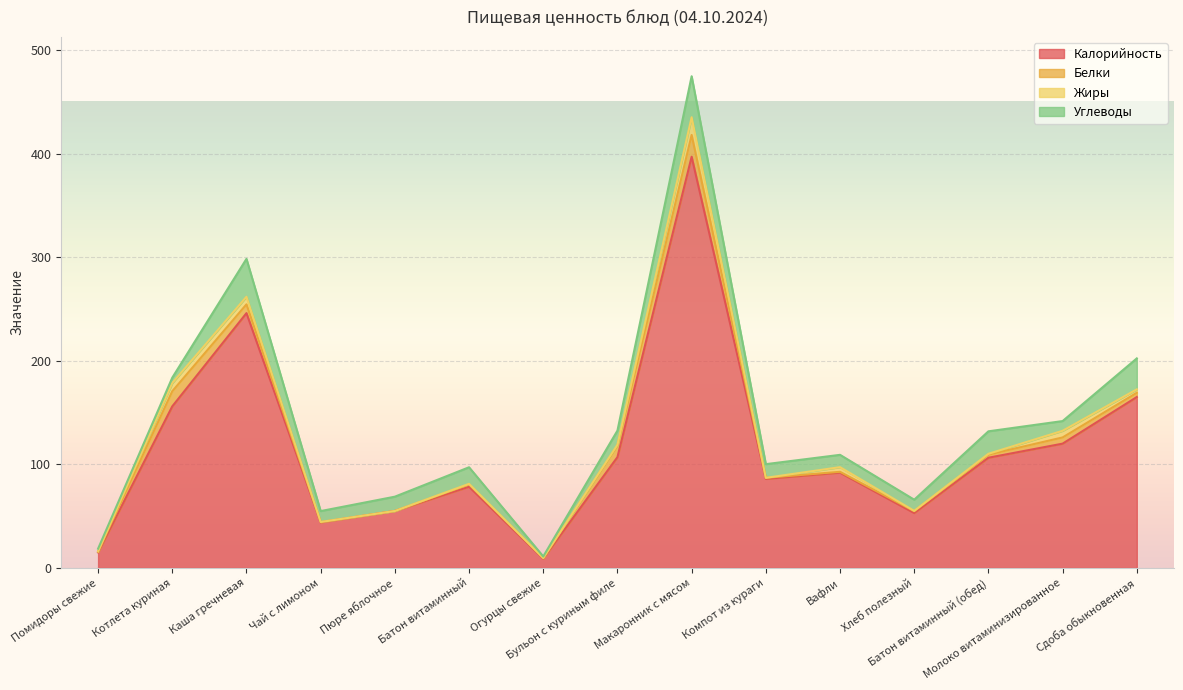

What is the total value across all series at Батон витаминный?

97.2